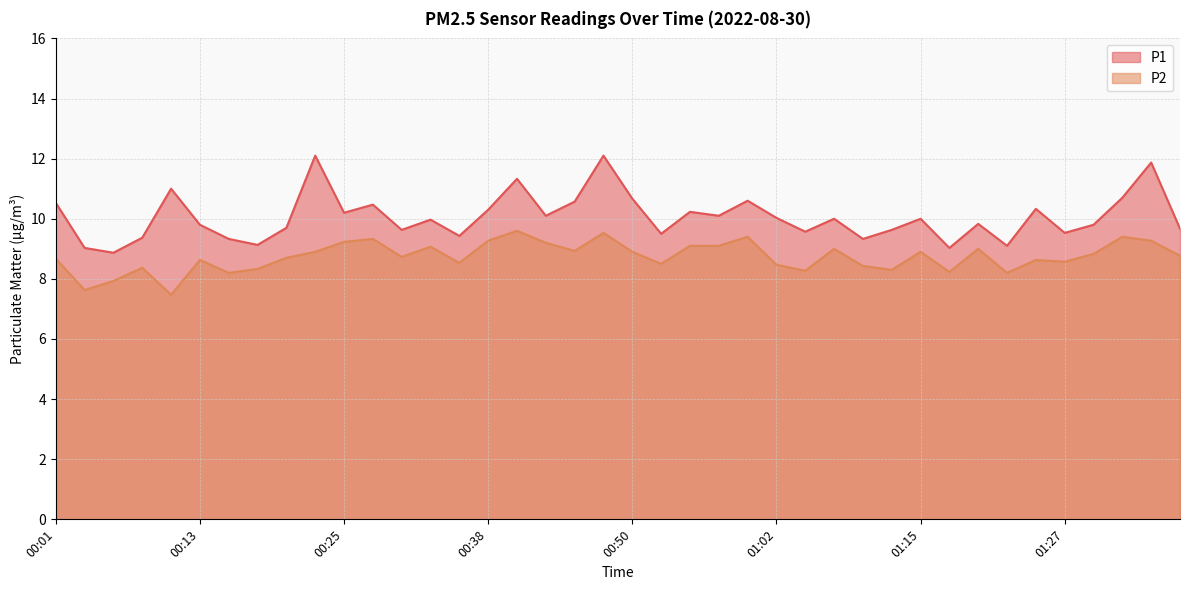

Does the chart have visible grid lines?

Yes